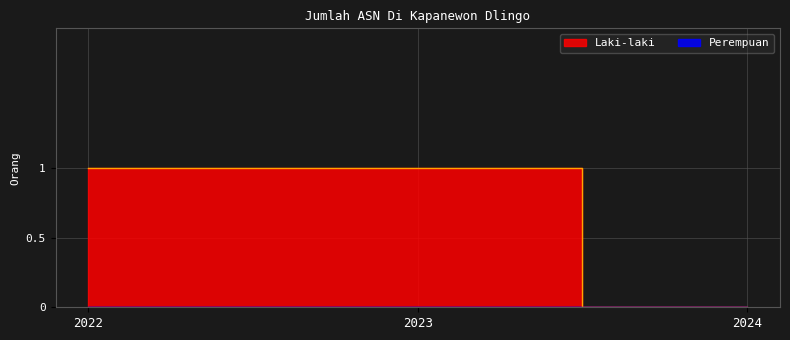

List the labels in order of value, smallest first.

2024, 2022, 2023